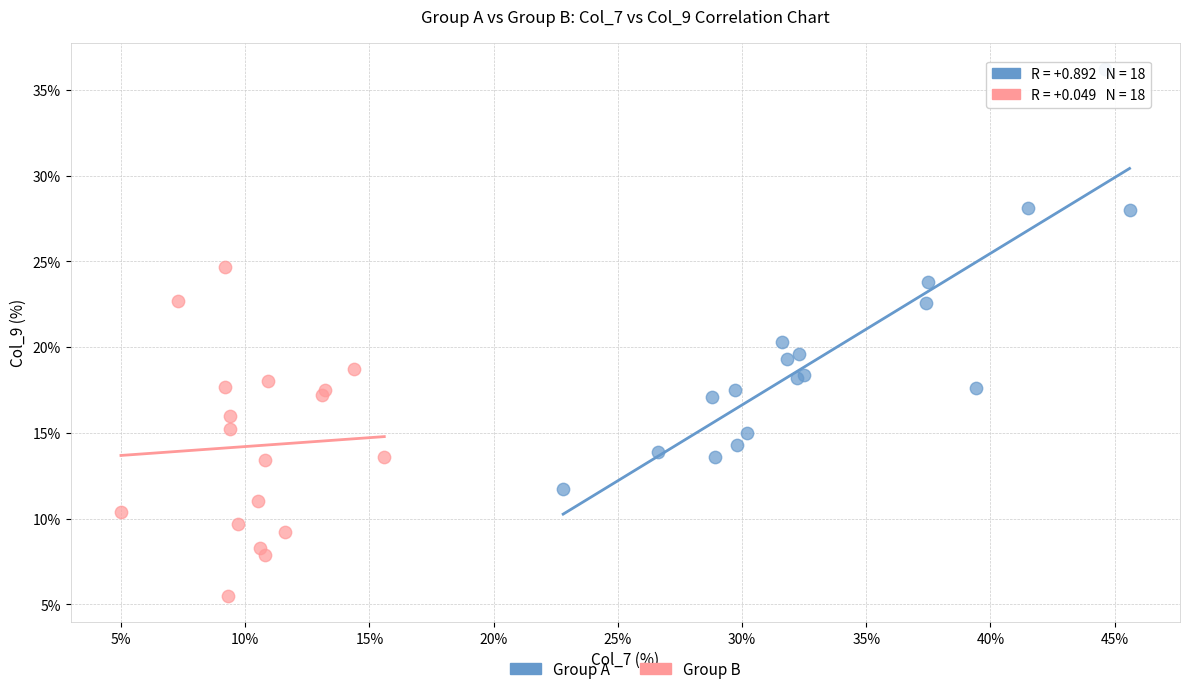

Which series contains the lowest Y value?

Group B